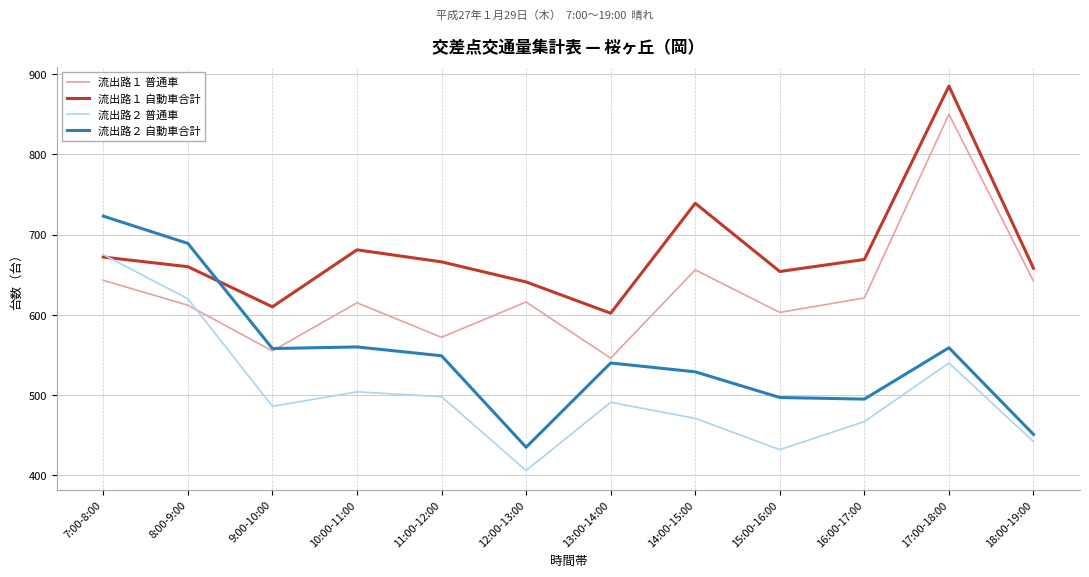

What is the spread (max minus min) of values at 10:00-11:00?

177